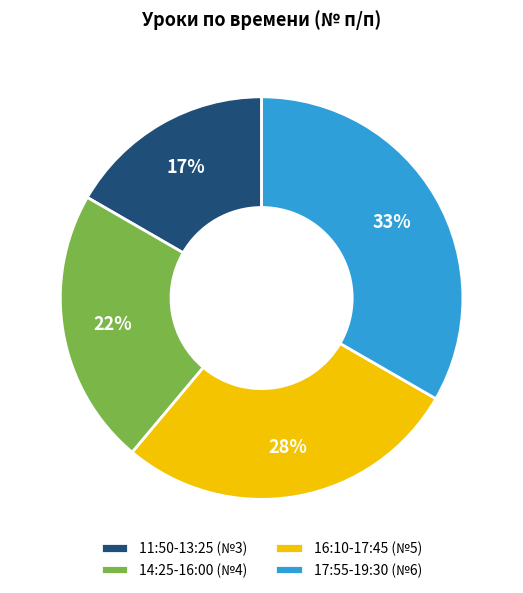

The 17:55-19:30 slice represents 20% of the pie. True or false?

False